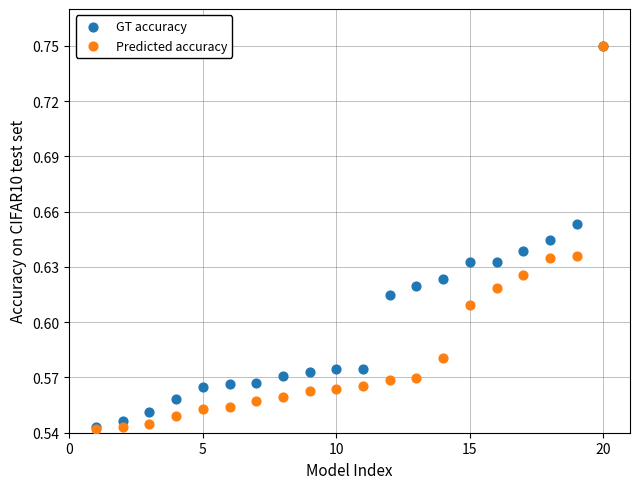

What are all the series names shown in the legend?

GT accuracy, Predicted accuracy